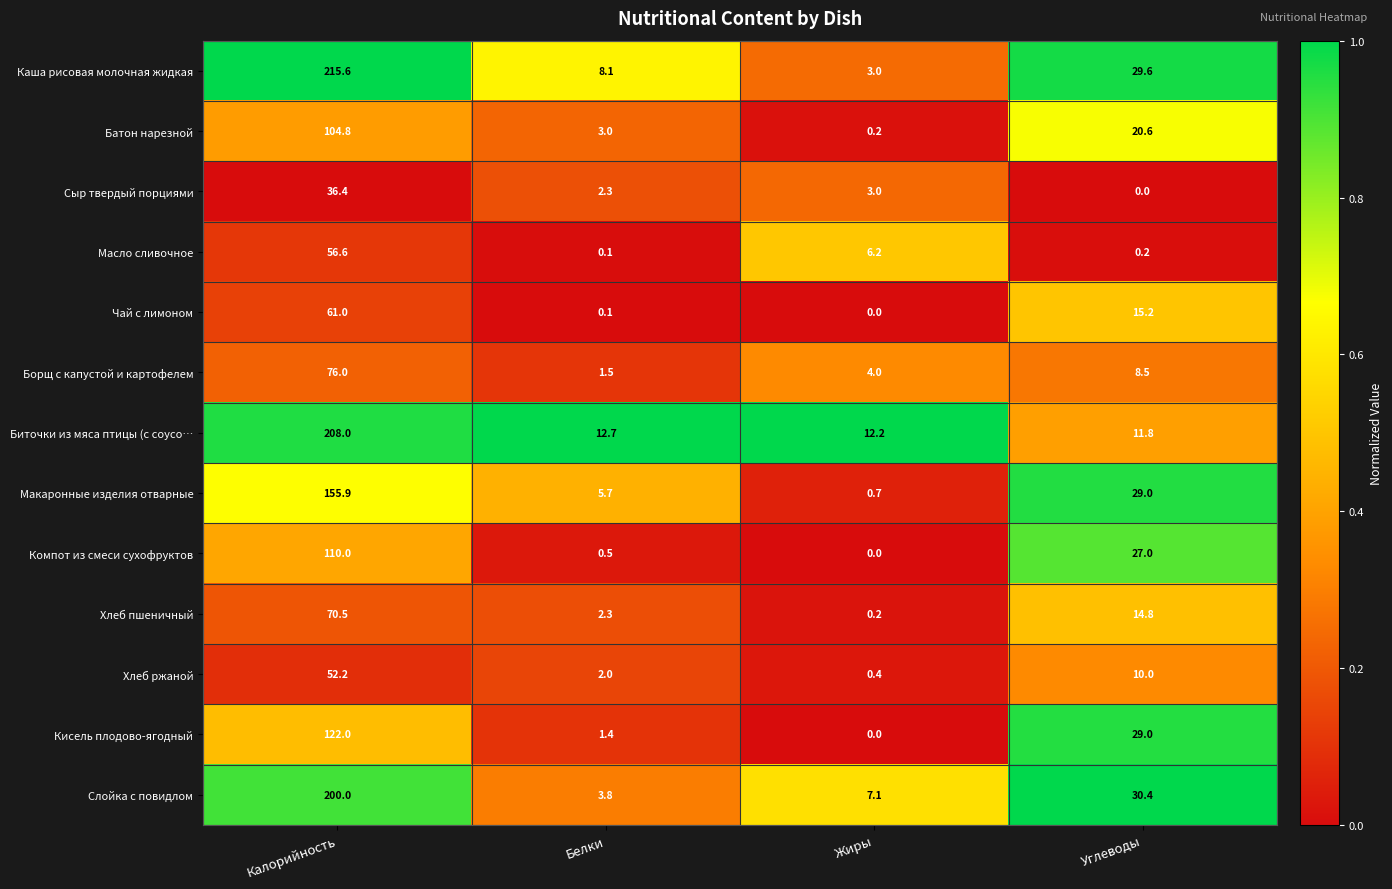

Is it true that Кисель плодово-ягодный equals 1.4 at Белки?

True